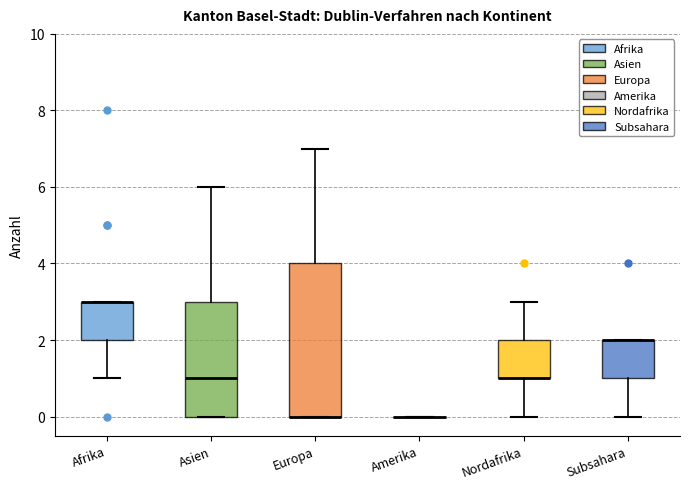

Comparing the boxes themselves (not the whiskers), which one is the tallest?

Europa